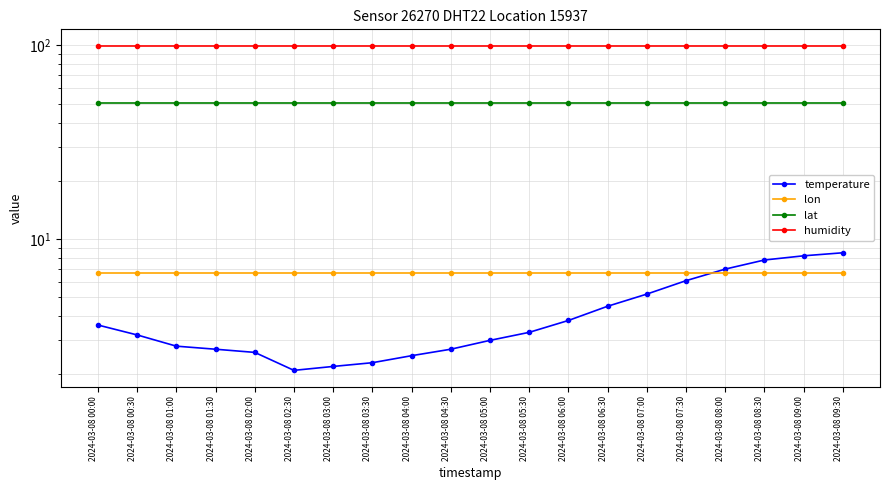

Reading left to right, transcribe all the data shown in this chart.

temperature: 2024-03-08 00:00=3.6	2024-03-08 00:30=3.2	2024-03-08 01:00=2.8	2024-03-08 01:30=2.7	2024-03-08 02:00=2.6	2024-03-08 02:30=2.1	2024-03-08 03:00=2.2	2024-03-08 03:30=2.3	2024-03-08 04:00=2.5	2024-03-08 04:30=2.7	2024-03-08 05:00=3.0	2024-03-08 05:30=3.3	2024-03-08 06:00=3.8	2024-03-08 06:30=4.5	2024-03-08 07:00=5.2	2024-03-08 07:30=6.1	2024-03-08 08:00=7.0	2024-03-08 08:30=7.8	2024-03-08 09:00=8.2	2024-03-08 09:30=8.5
lon: 2024-03-08 00:00=6.7	2024-03-08 00:30=6.7	2024-03-08 01:00=6.7	2024-03-08 01:30=6.7	2024-03-08 02:00=6.7	2024-03-08 02:30=6.7	2024-03-08 03:00=6.7	2024-03-08 03:30=6.7	2024-03-08 04:00=6.7	2024-03-08 04:30=6.7	2024-03-08 05:00=6.7	2024-03-08 05:30=6.7	2024-03-08 06:00=6.7	2024-03-08 06:30=6.7	2024-03-08 07:00=6.7	2024-03-08 07:30=6.7	2024-03-08 08:00=6.7	2024-03-08 08:30=6.7	2024-03-08 09:00=6.7	2024-03-08 09:30=6.7
lat: 2024-03-08 00:00=50.6	2024-03-08 00:30=50.6	2024-03-08 01:00=50.6	2024-03-08 01:30=50.6	2024-03-08 02:00=50.6	2024-03-08 02:30=50.6	2024-03-08 03:00=50.6	2024-03-08 03:30=50.6	2024-03-08 04:00=50.6	2024-03-08 04:30=50.6	2024-03-08 05:00=50.6	2024-03-08 05:30=50.6	2024-03-08 06:00=50.6	2024-03-08 06:30=50.6	2024-03-08 07:00=50.6	2024-03-08 07:30=50.6	2024-03-08 08:00=50.6	2024-03-08 08:30=50.6	2024-03-08 09:00=50.6	2024-03-08 09:30=50.6
humidity: 2024-03-08 00:00=99.9	2024-03-08 00:30=99.9	2024-03-08 01:00=99.9	2024-03-08 01:30=99.9	2024-03-08 02:00=99.9	2024-03-08 02:30=99.9	2024-03-08 03:00=99.9	2024-03-08 03:30=99.9	2024-03-08 04:00=99.9	2024-03-08 04:30=99.9	2024-03-08 05:00=99.9	2024-03-08 05:30=99.9	2024-03-08 06:00=99.9	2024-03-08 06:30=99.9	2024-03-08 07:00=99.9	2024-03-08 07:30=99.9	2024-03-08 08:00=99.9	2024-03-08 08:30=99.9	2024-03-08 09:00=99.9	2024-03-08 09:30=99.9